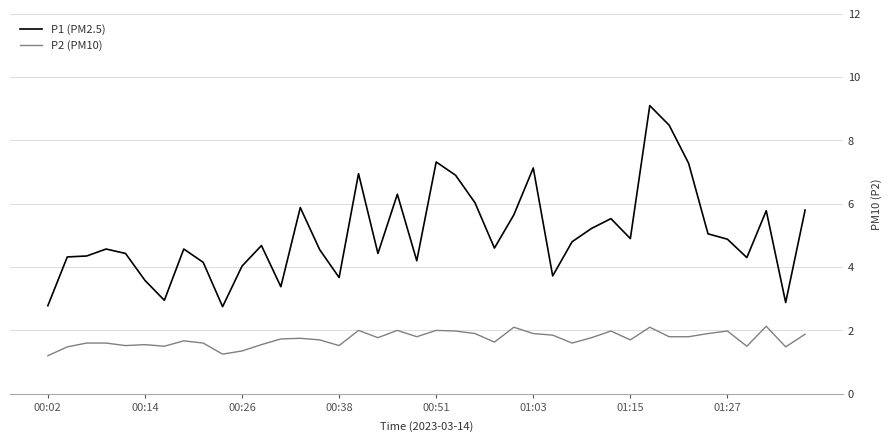

Which series has the largest total across all categories?

P1 (PM2.5)